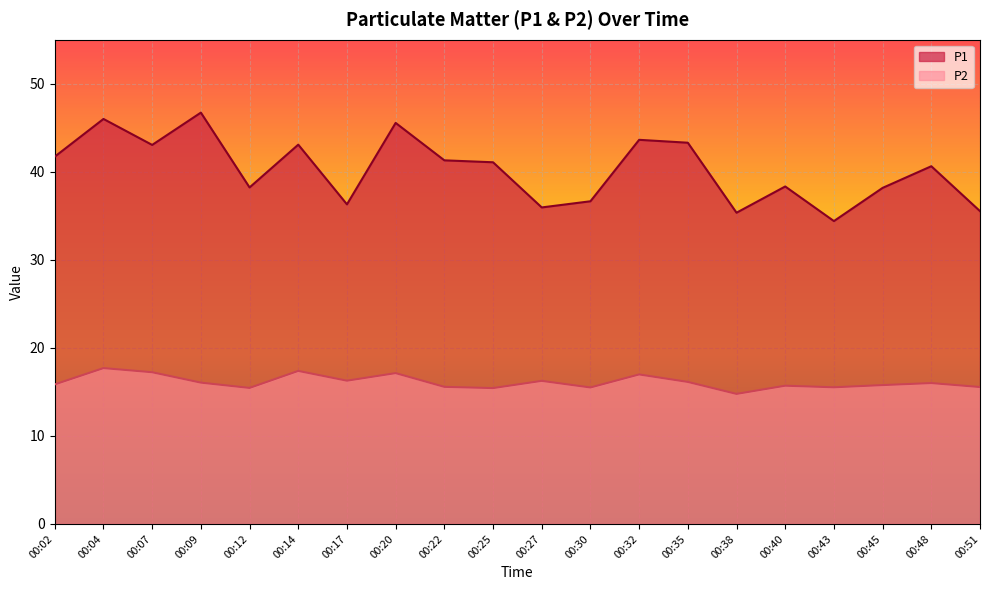

What is the value of the P1 point at the 17th from the left?

34.4